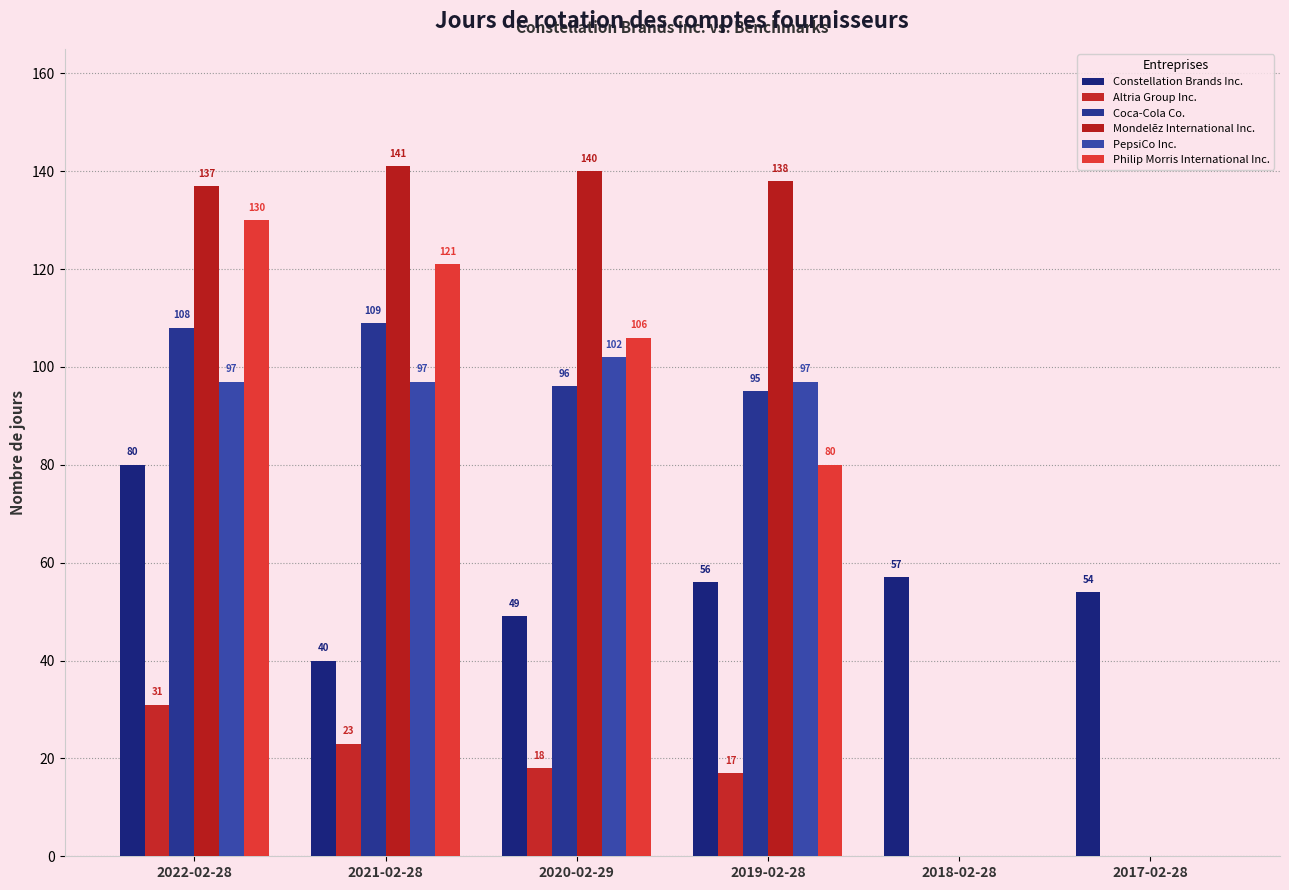

What is the total value across all series at 2017-02-28?

54